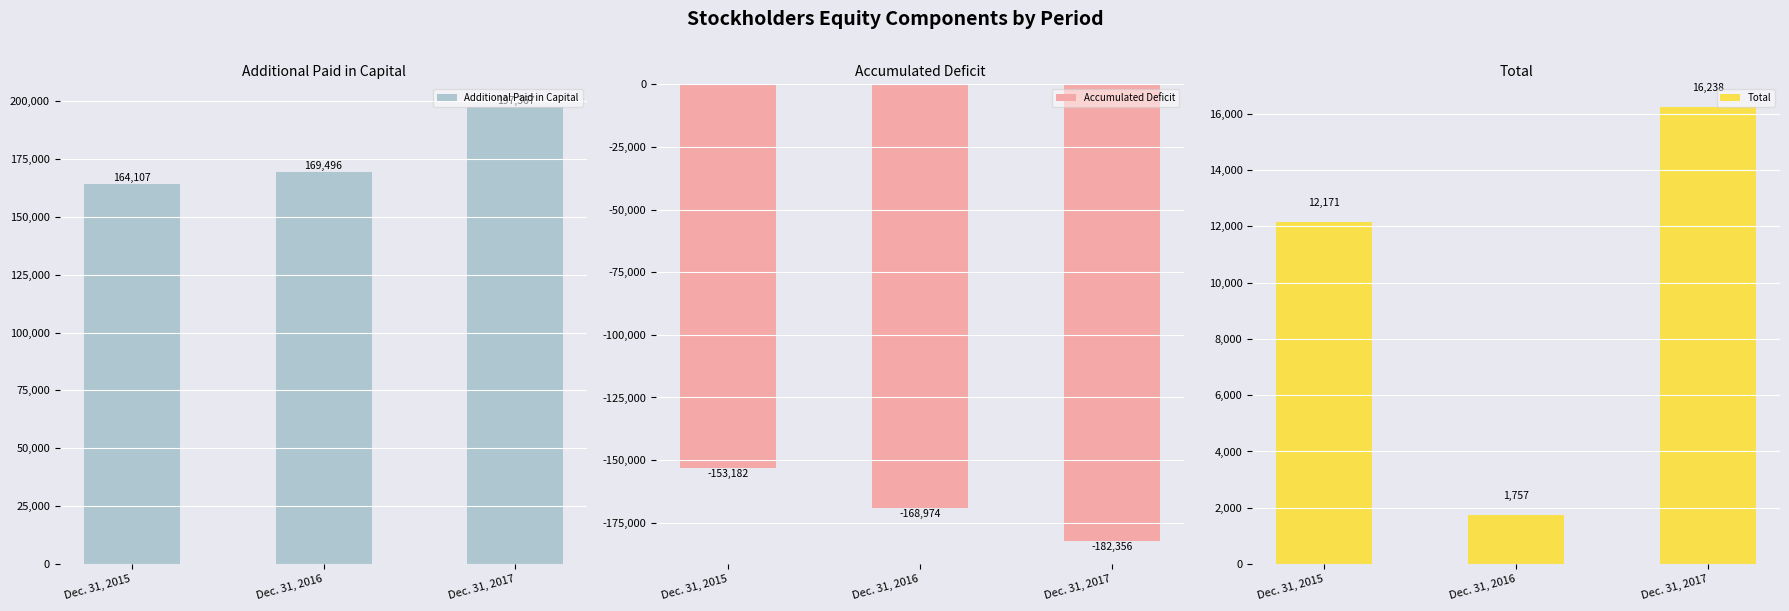

Rank the series at Dec. 31, 2016 from highest to lowest value.

Additional Paid in Capital, Total, Accumulated Deficit